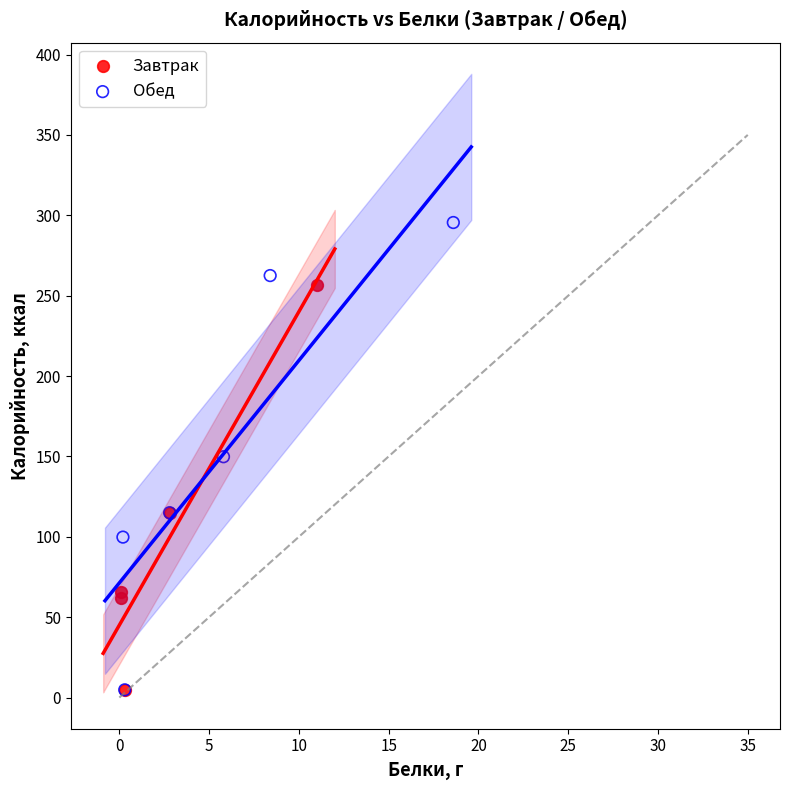

Which series contains the highest Y value?

Обед